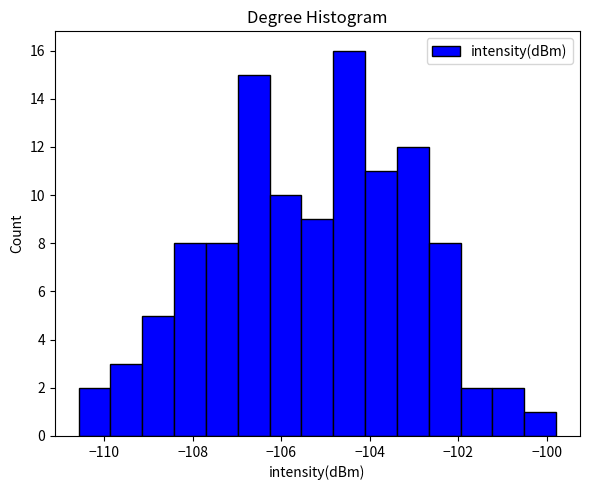

Read against the x-axis, roughly where is the centre of the tallest bar?

-104.4